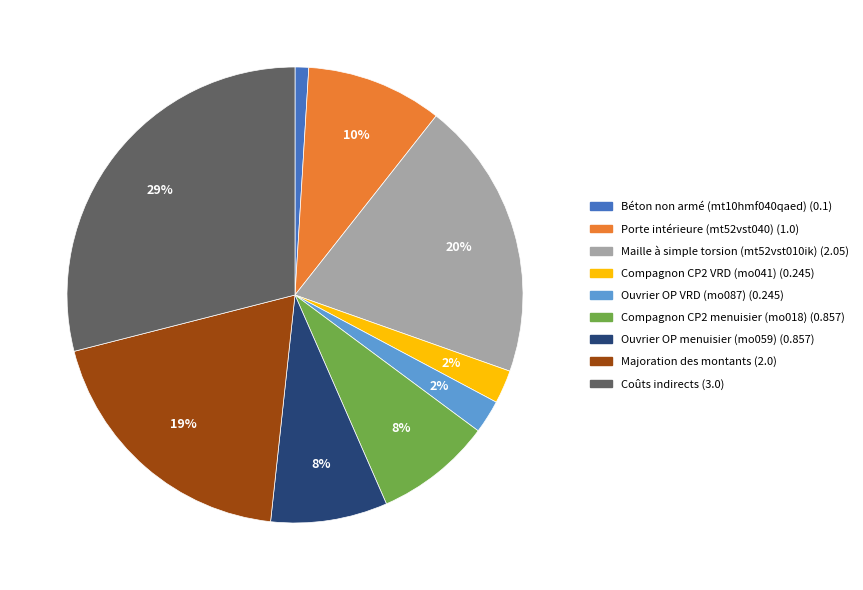

Which has a higher value, Ouvrier OP VRD (mo087) or Maille à simple torsion (mt52vst010ik)?

Maille à simple torsion (mt52vst010ik)